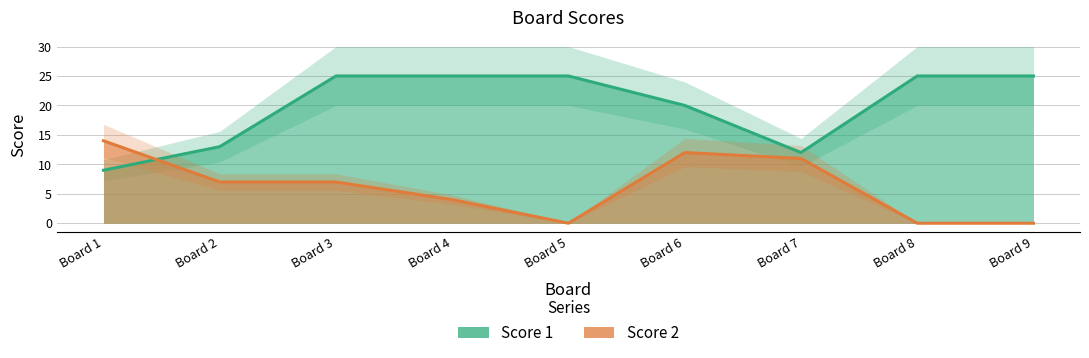

True or false: Score 1 and Score 2 intersect in this chart.

True